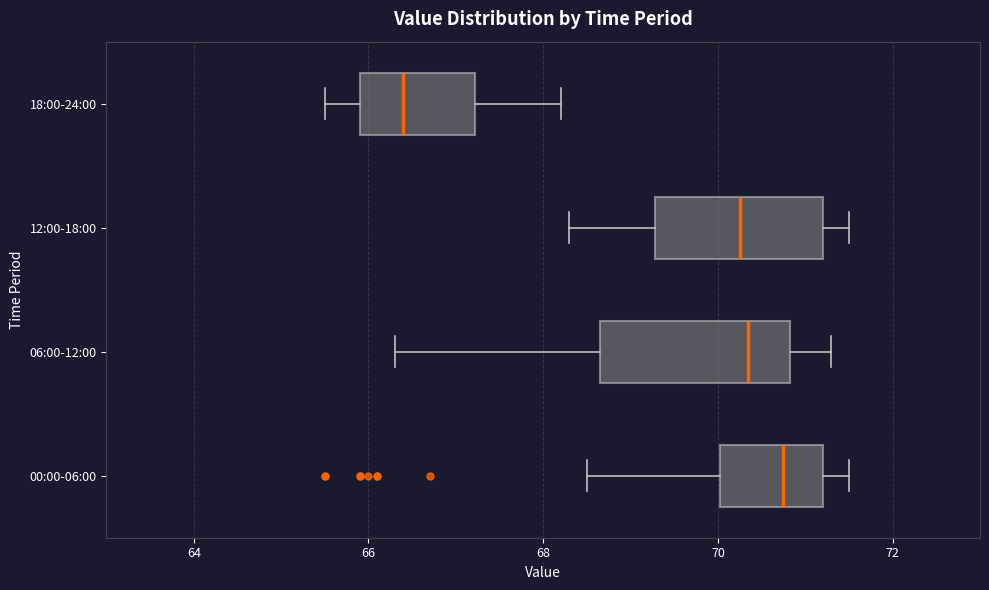

Which box's median line is the furthest to the right?

00:00-06:00